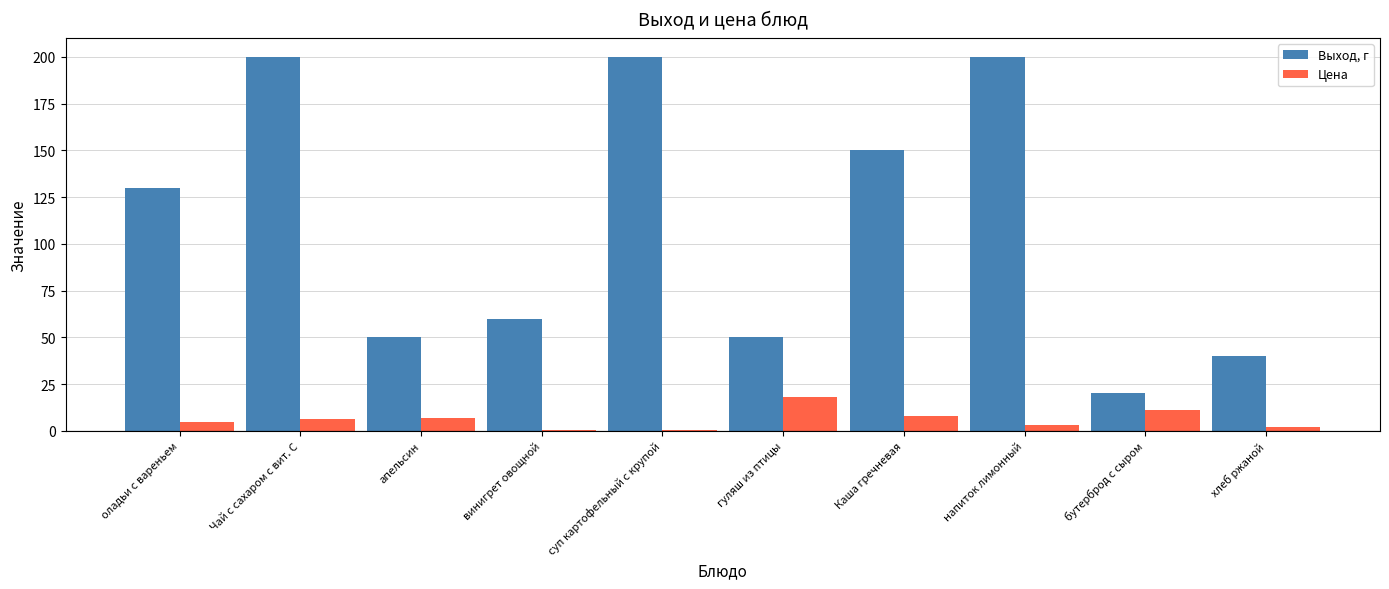

Read the Цена value at Чай с сахаром с вит. С.

6.5